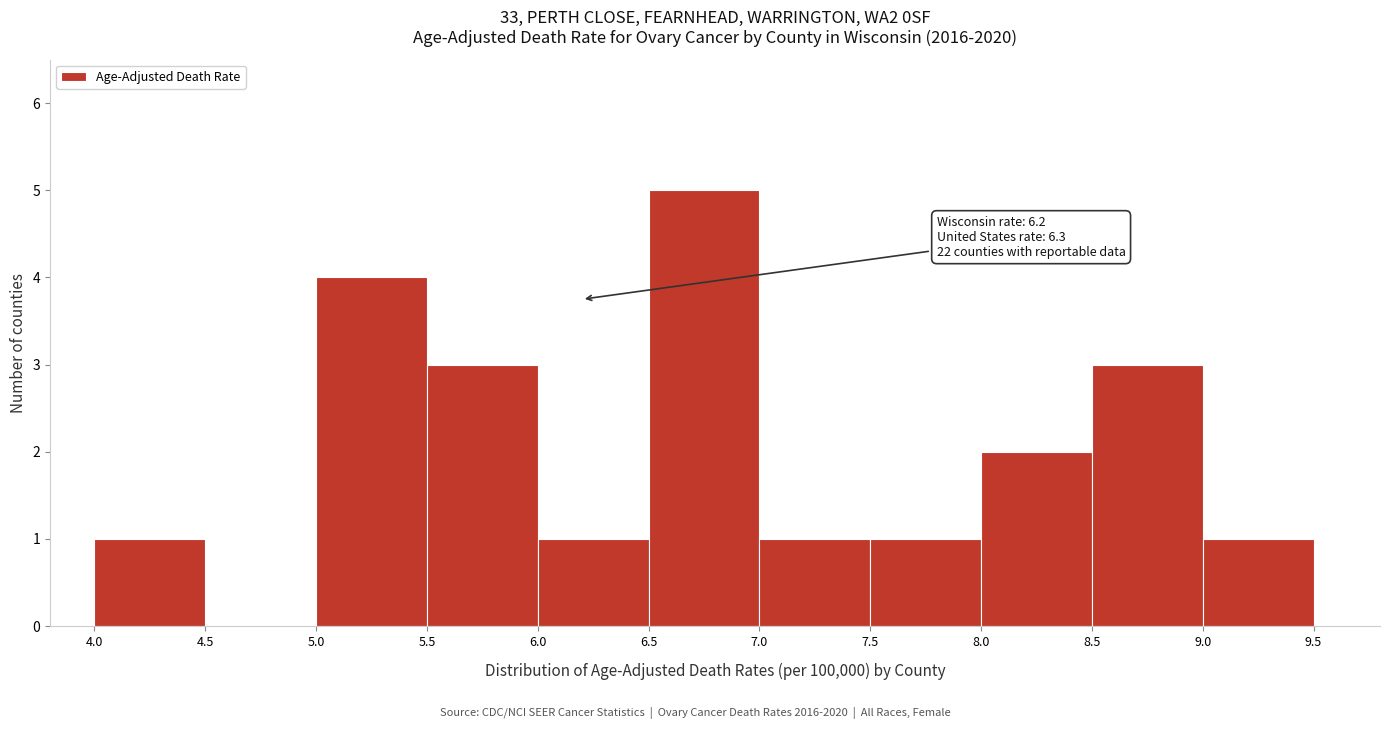

Which range on the x-axis has the tallest bar?

6.5 to 7.0